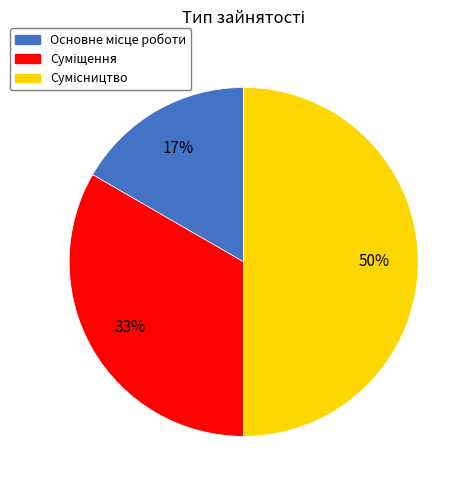

To the nearest percent, what is the difference between the largest and smallest slice percentages?

33%